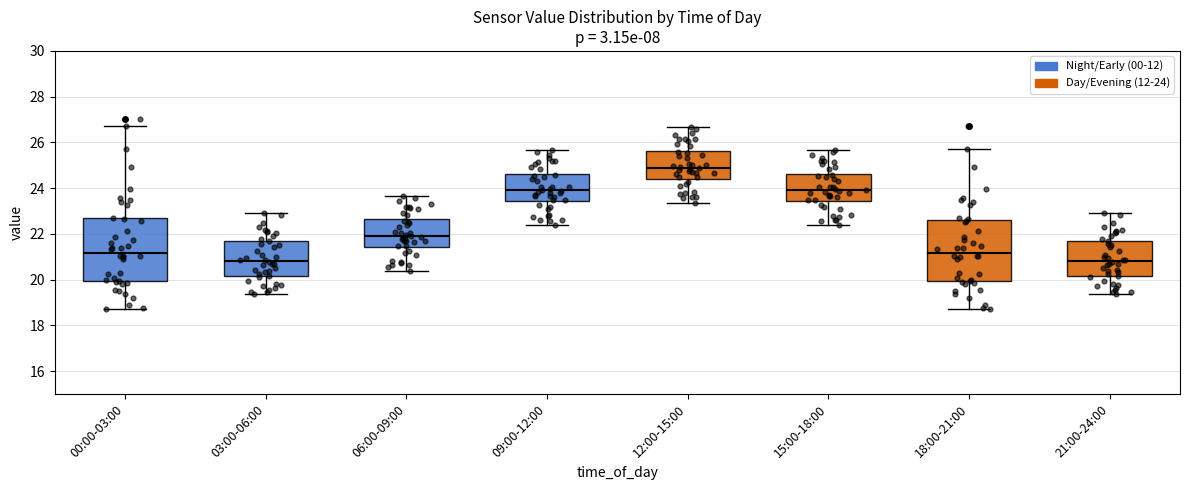

Reading left to right, transcribe this box plot: for each box, give where its median line is, the range the box spans, and where its two whiskers end, as read against the y-axis. The values are not printed on the chart, so give them approximately, as read against the axis.

00:00-03:00: median 21.2, box 20.0 to 22.6, whiskers 18.8 to 26.8
03:00-06:00: median 20.8, box 20.2 to 21.8, whiskers 19.4 to 23.0
06:00-09:00: median 22.0, box 21.4 to 22.6, whiskers 20.4 to 23.6
09:00-12:00: median 24.0, box 23.4 to 24.6, whiskers 22.4 to 25.6
12:00-15:00: median 25.0, box 24.4 to 25.6, whiskers 23.4 to 26.6
15:00-18:00: median 24.0, box 23.4 to 24.6, whiskers 22.4 to 25.6
18:00-21:00: median 21.2, box 20.0 to 22.6, whiskers 18.8 to 25.8
21:00-24:00: median 20.8, box 20.2 to 21.8, whiskers 19.4 to 23.0